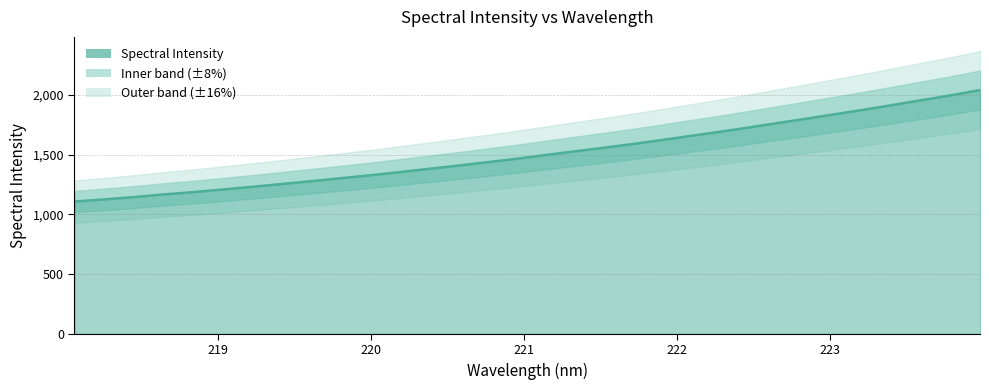

At which label does the data first exceed 1493?

221.1174